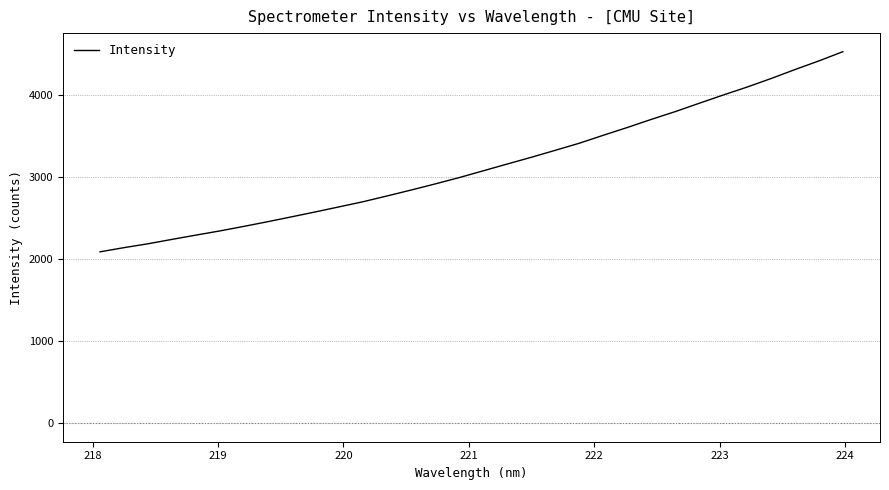

What is the difference between the maximum and minimum values?

2439.2